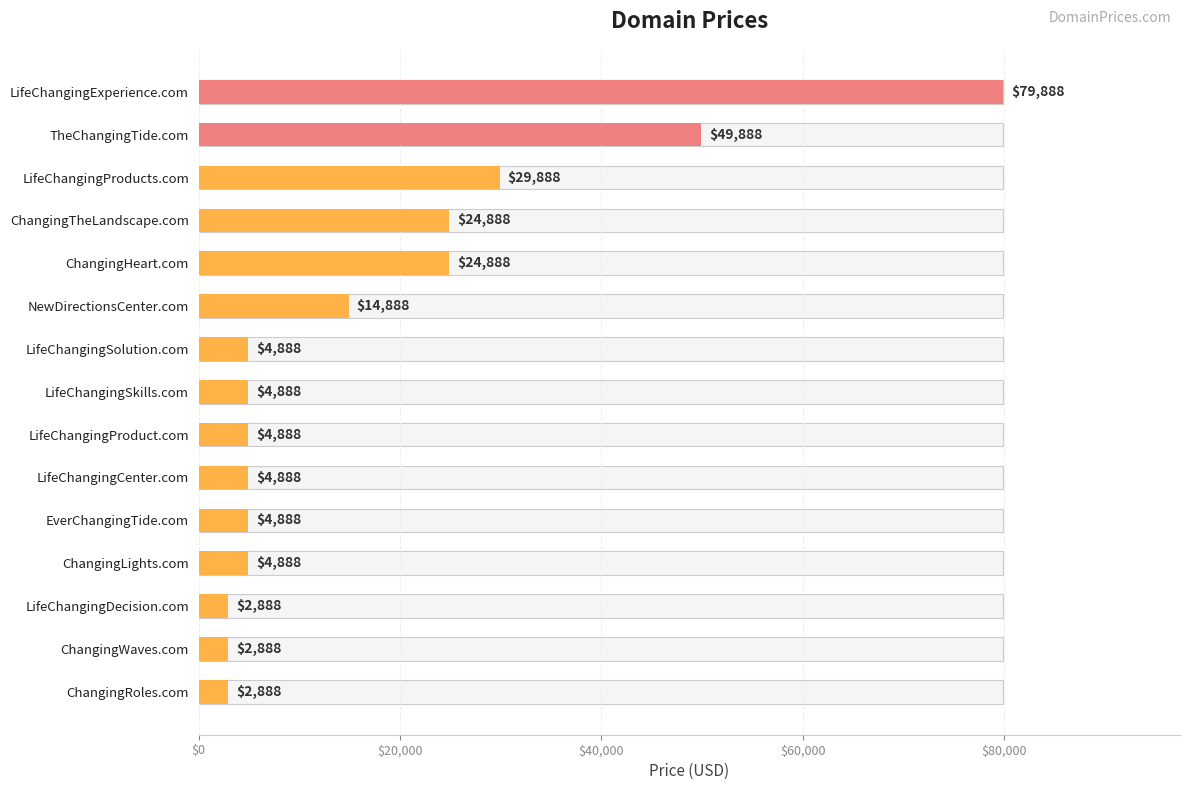

Reading right to left, what are all the values shown in this chart?

2888	2888	2888	4888	4888	4888	4888	4888	4888	14888	24888	24888	29888	49888	79888